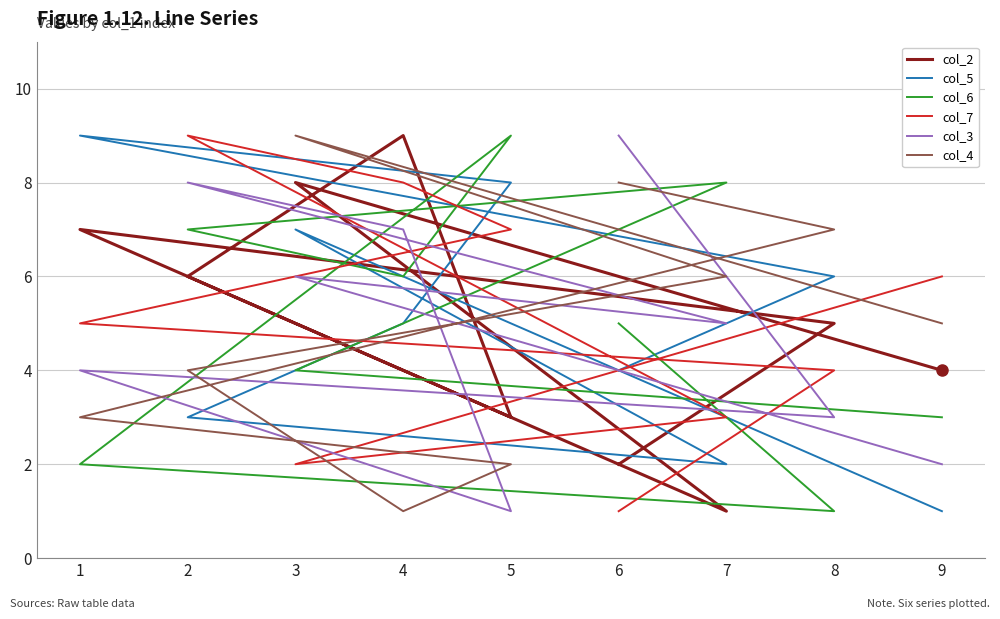

At which label does col_6 reach its peak?

5